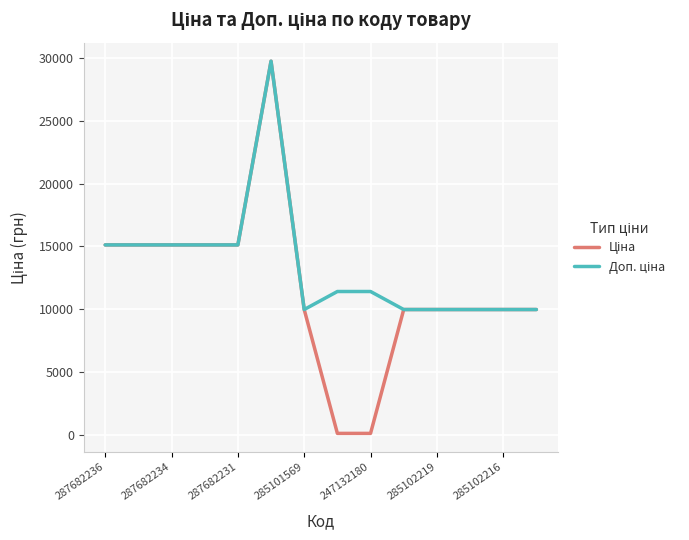

What is the sum of all Доп. ціна values?

188017.2